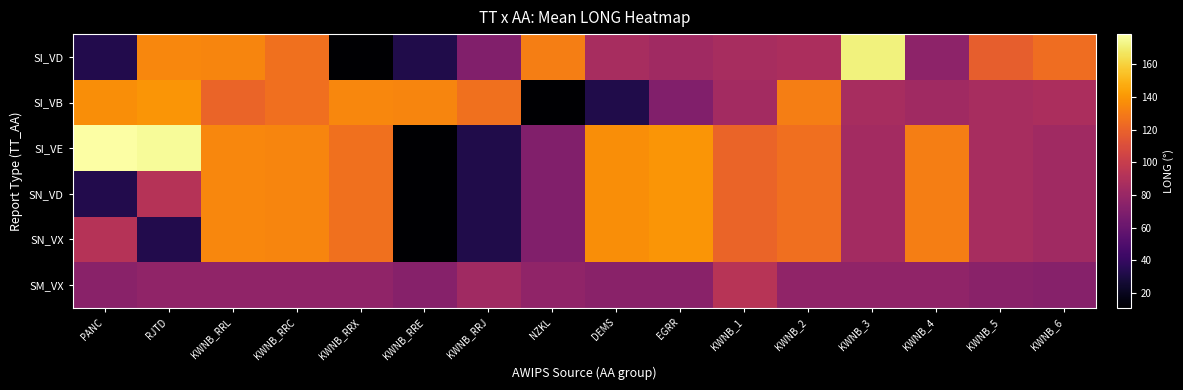

Between NZKL and KWNB_6, which series saw the biggest shift?

SI_VB